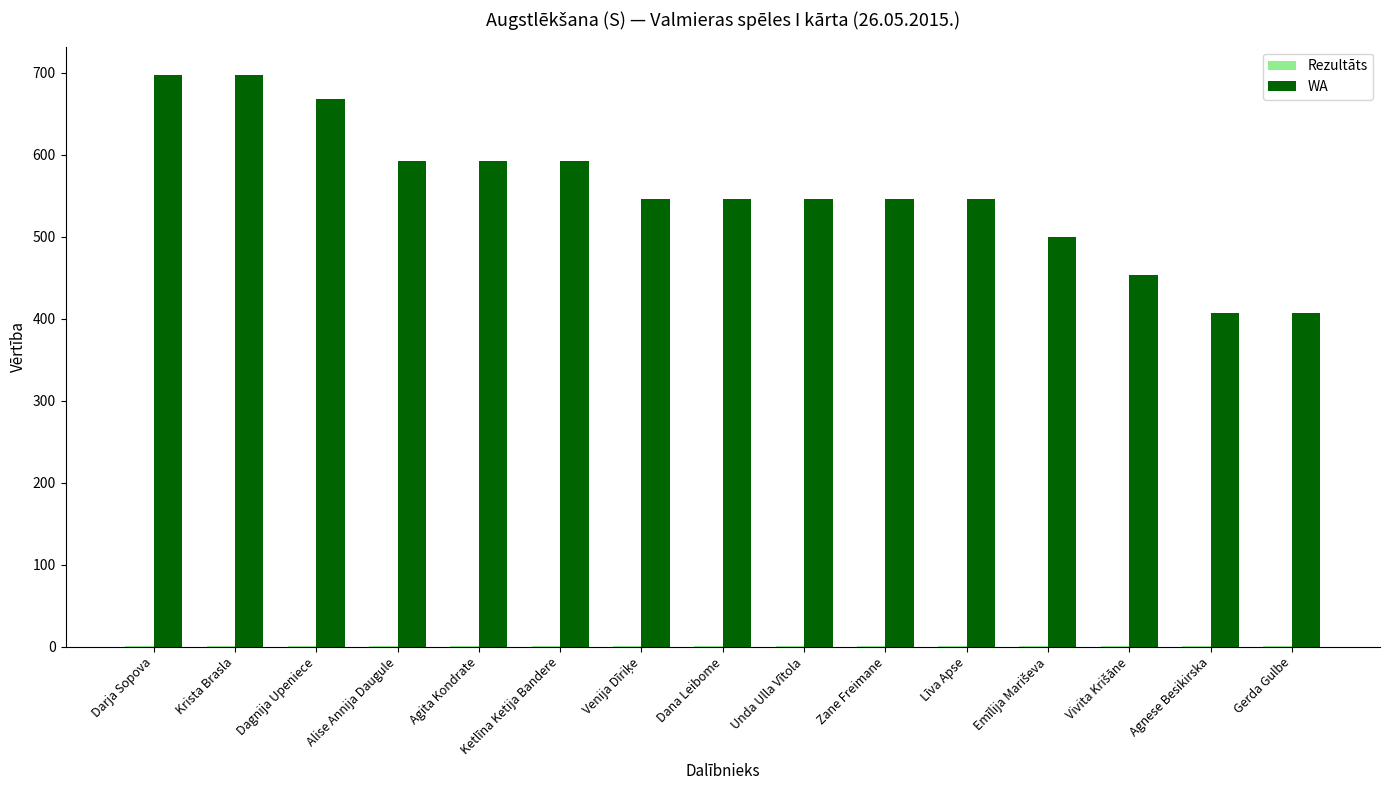

How many data points does each series have?

15